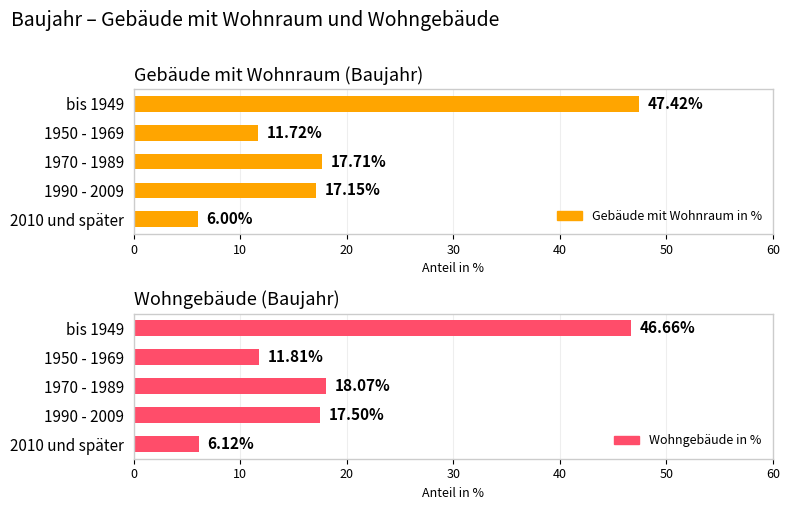

The Gebäude mit Wohnraum in % series shows 3.9 at 2010 und später. True or false?

False